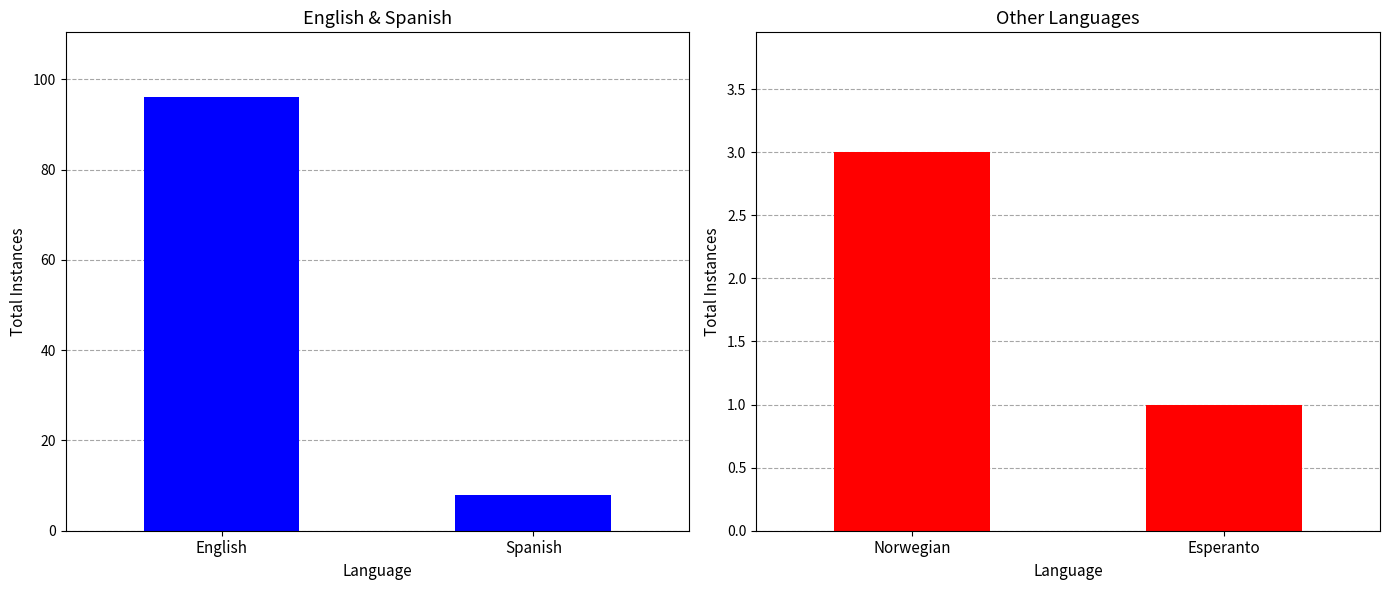

What is the label of the 1st bar from the left?

Norwegian